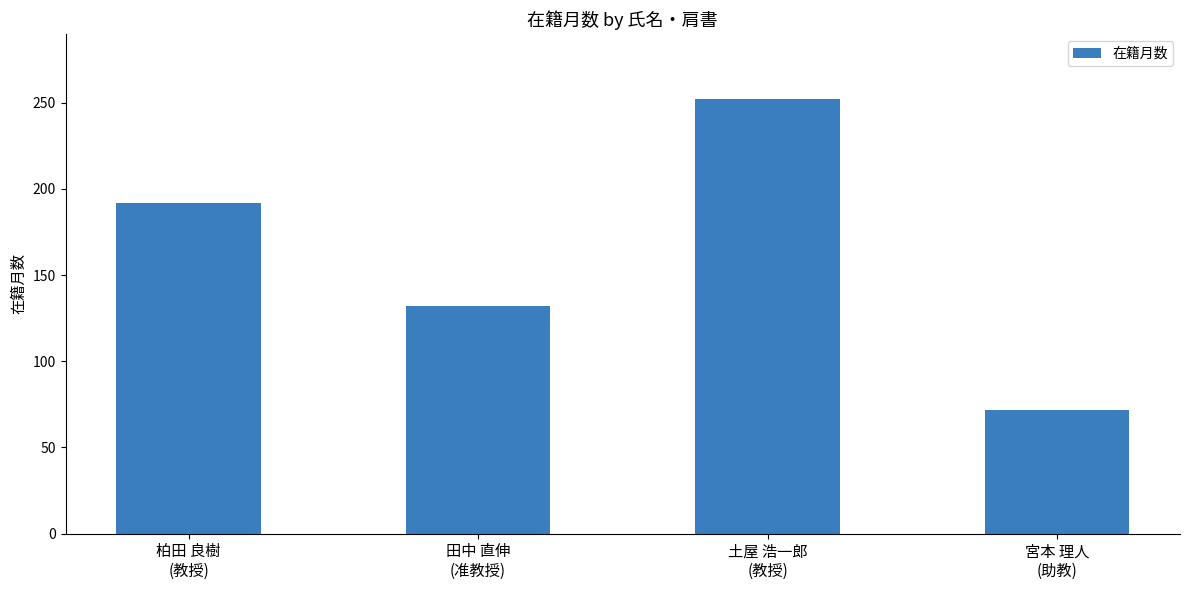

Are the bars grouped side by side (vs. stacked)?

No